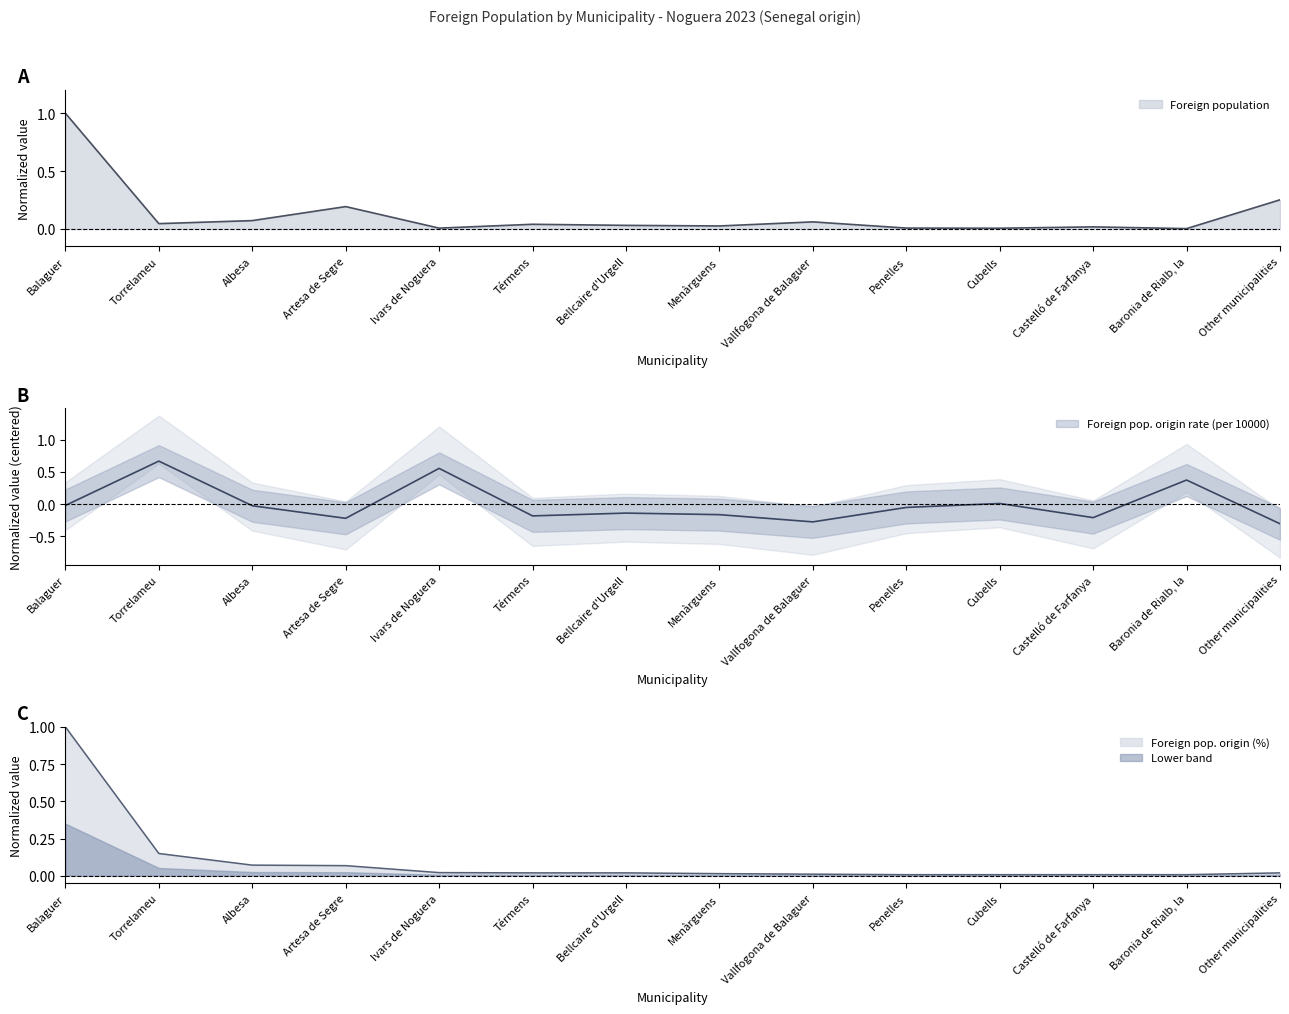

What is the difference between the second highest and minimum values in the Foreign population series?

0.2